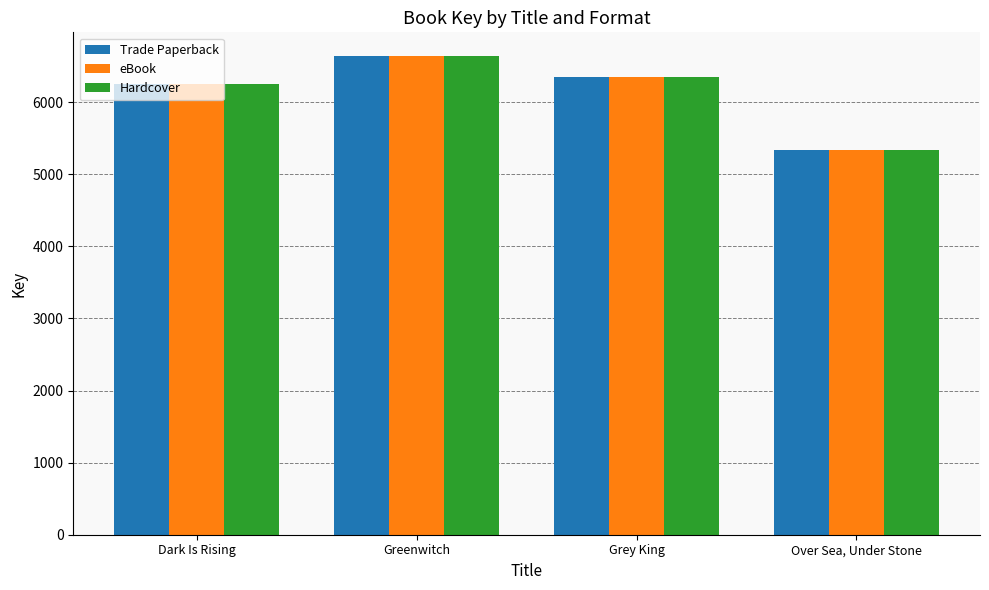

Reading left to right, extract all data points from this chart.

Trade Paperback: 6248	6637	6354	5332
eBook: 6248	6637	6354	5332
Hardcover: 6248	6637	6354	5332